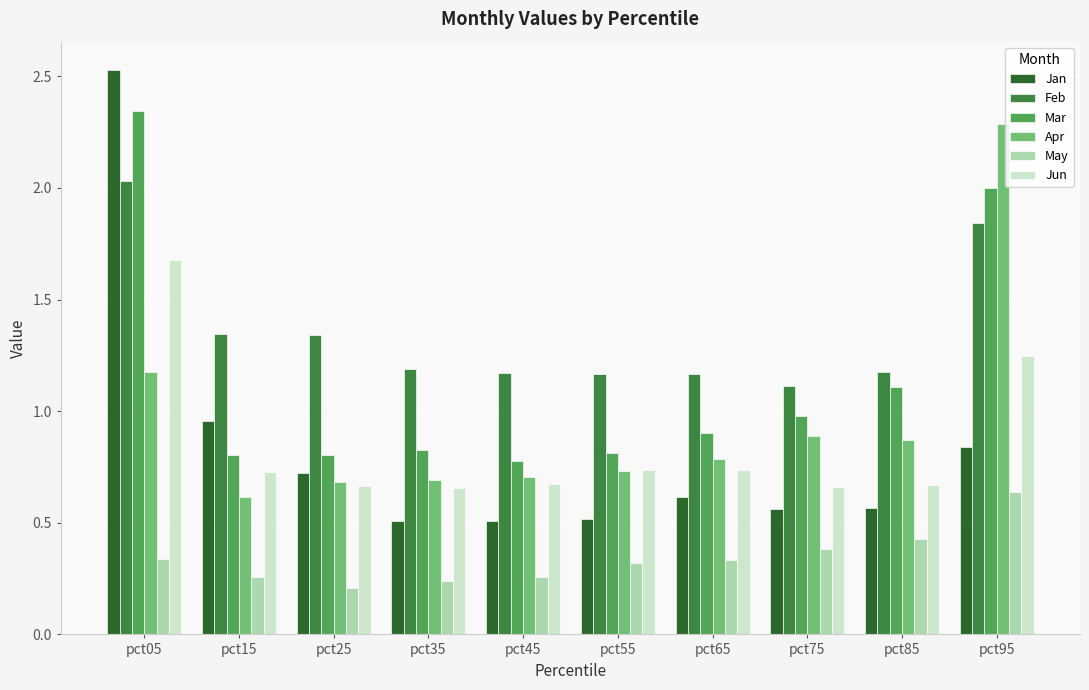

At which category does the chart reach its minimum across all series?

pct25